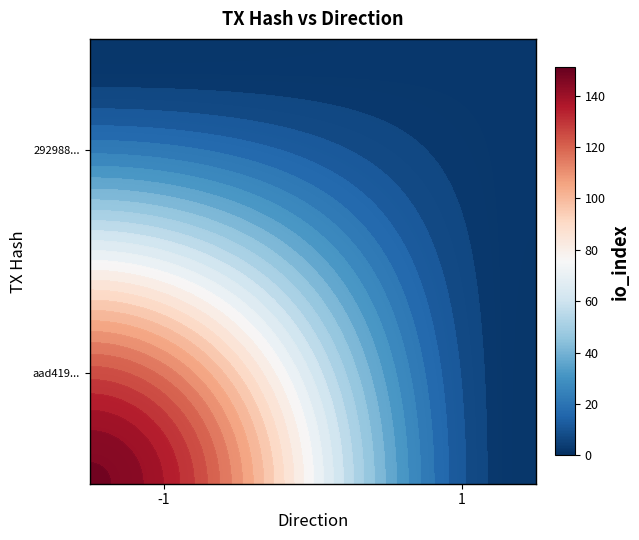

What is the minimum value for 292988d7eceb70f67cb0ac839c0927714305b87?

1